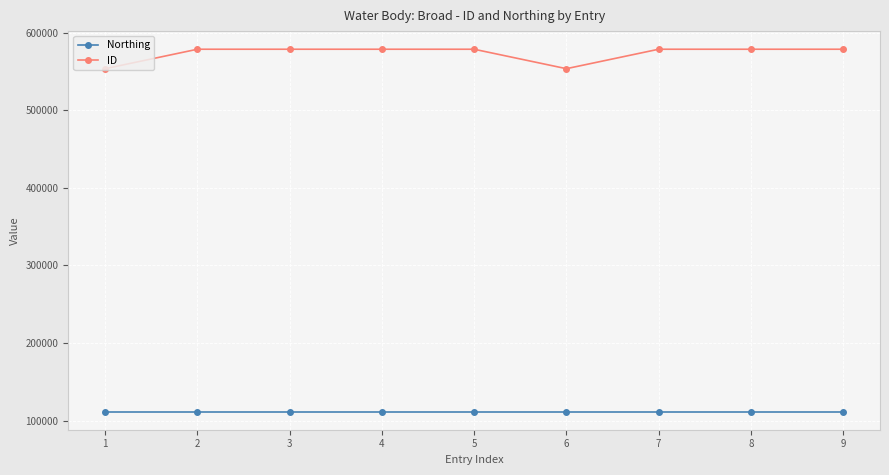

At how many categories does at least one series exceed 416991?

9